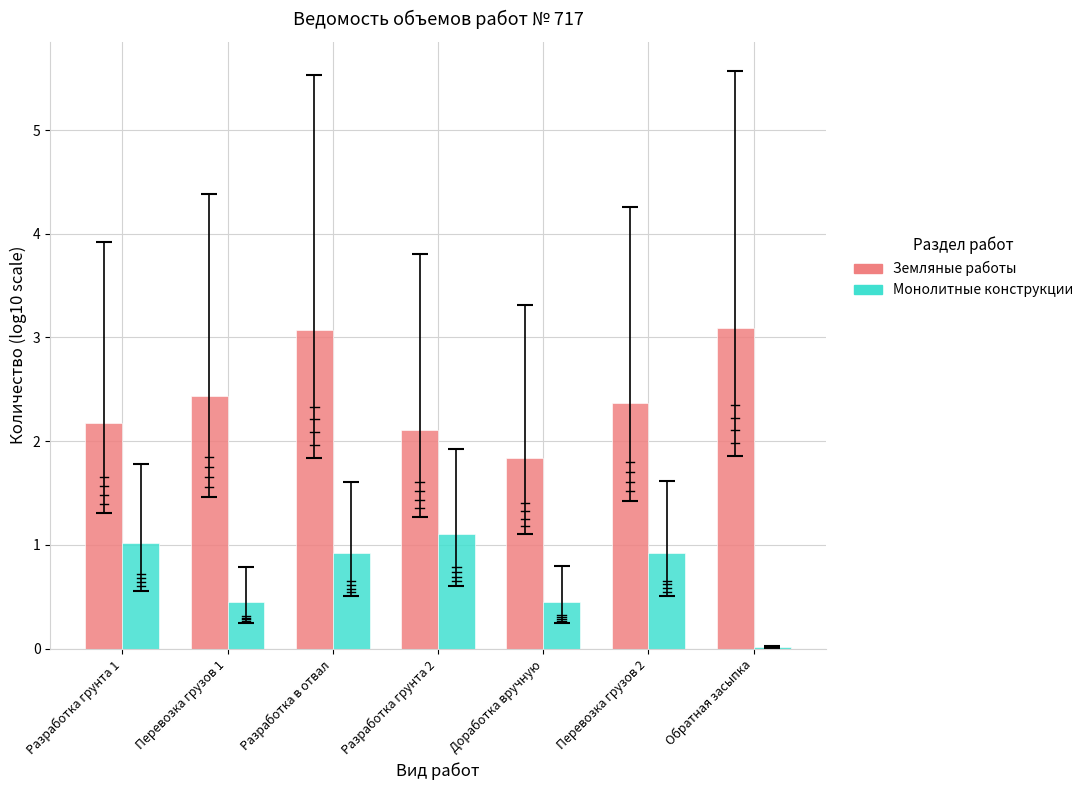

Is it true that Земляные работы equals 1.5 at Обратная засыпка?

False